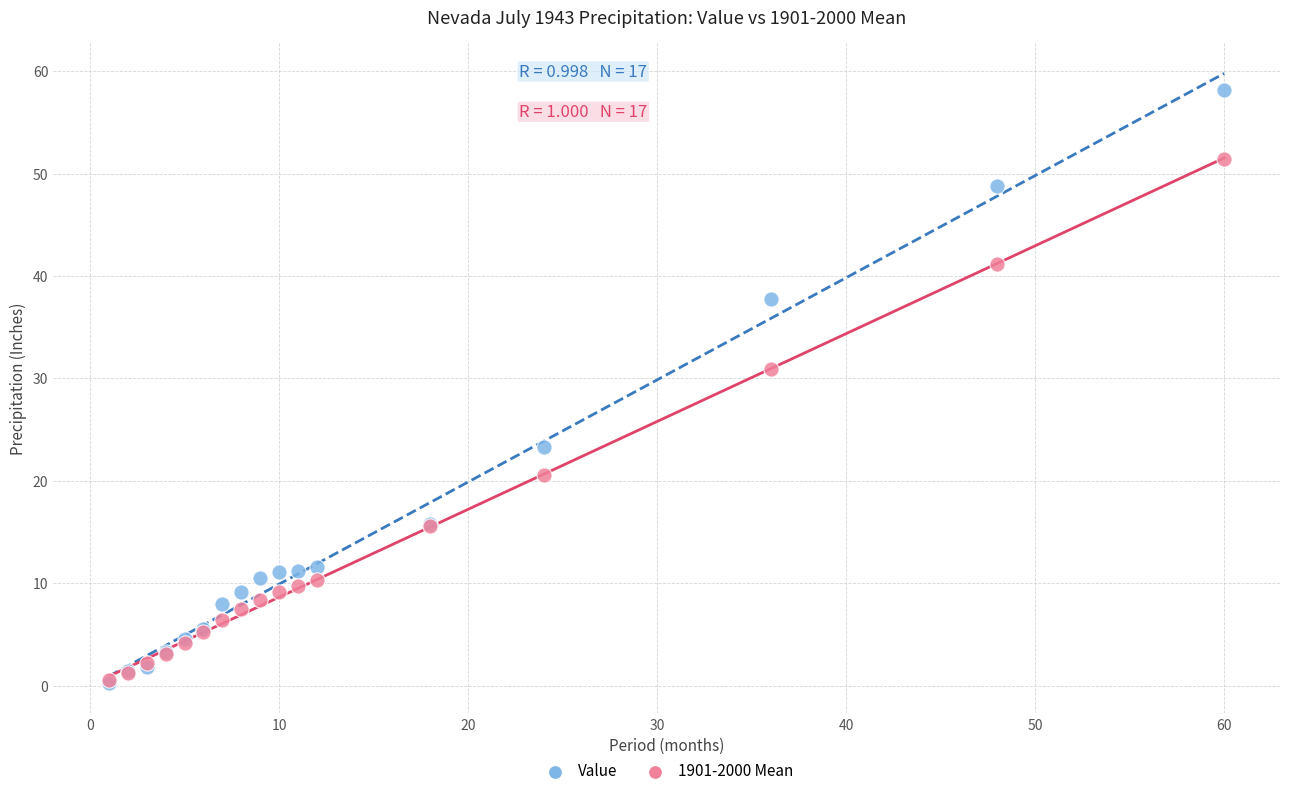

Which series has the widest spread of Y values?

Value